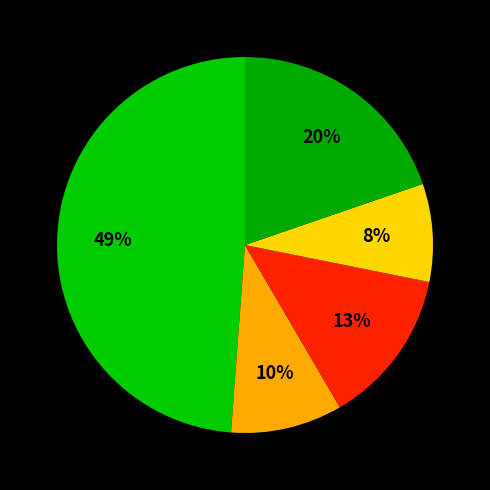

How many slices are in this pie chart?

5